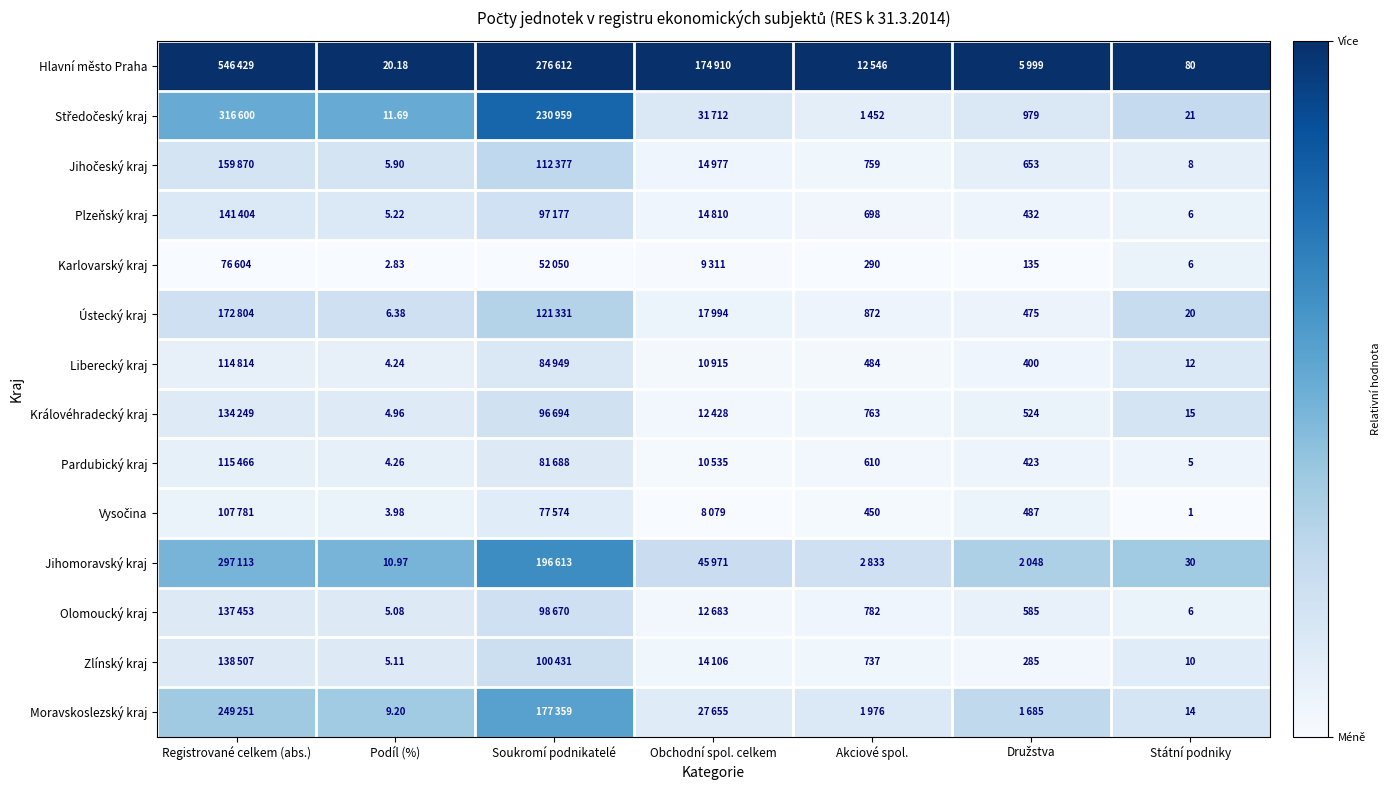

Which series changed the most between Podíl (%) and Státní podniky?

Hlavní město Praha